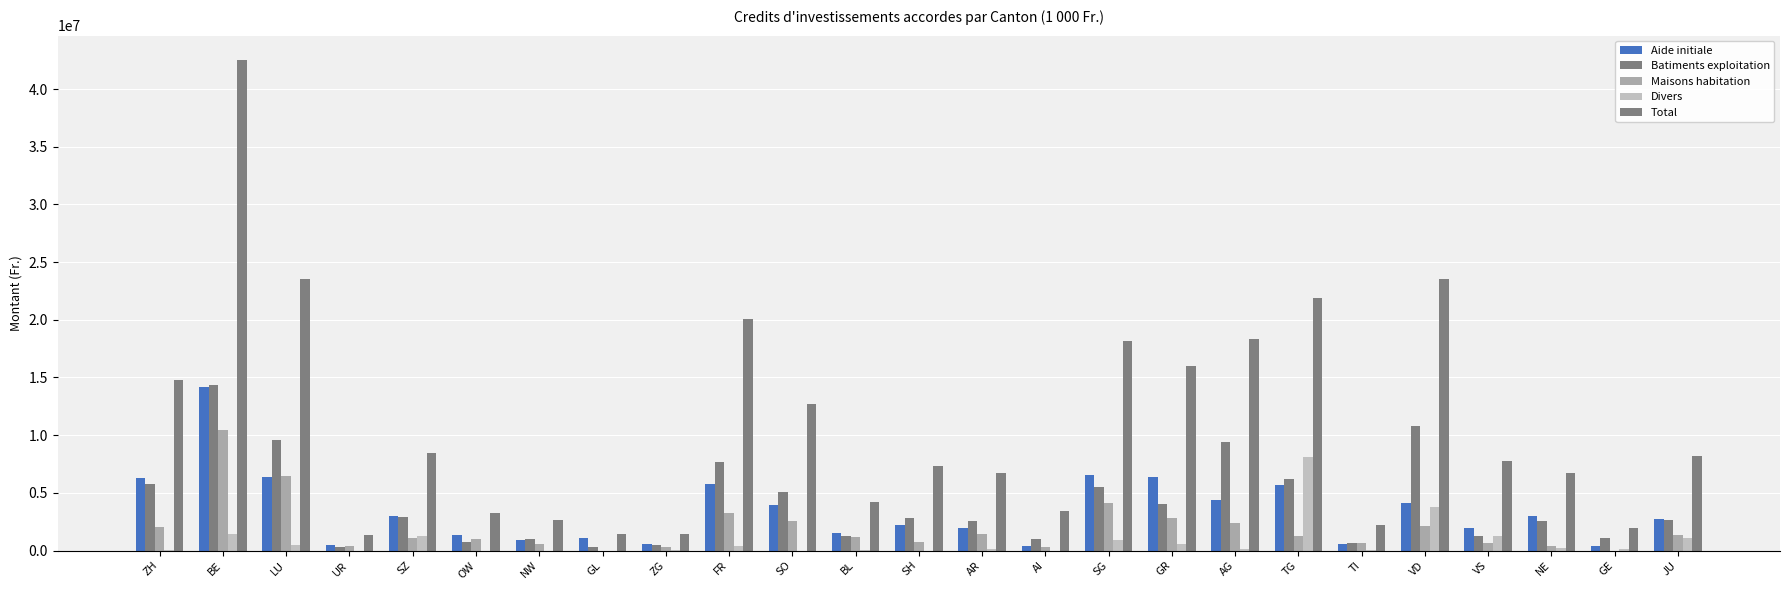

Reading right to left, transcribe all the data shown in this chart.

Aide initiale: 2720000	390000	3030000	1998000	4150000	600000	5660000	4380000	6415000	6560000	430000	1980000	2190000	1560000	3980000	5730000	540000	1130000	900000	1380000	3000000	490000	6380000	14184000	6270000
Batiments exploitation: 2629500	1118700	2547000	1278900	10831700	664300	6203500	9451576	4068750	5549080	1040750	2588000	2828968	1269000	5062790	7646000	493700	273160	1024200	710330	2924000	330000	9566200	14390980	5811000
Maisons habitation: 1356600	0	420000	640000	2139000	659800	1265000	2419000	2809000	4163000	280000	1435000	745940	1133000	2587500	3289000	303000	0	604800	1000000	1061000	400000	6419650	10414080	2053000
Divers: 1100000	100300	186500	1286400	3818400	44900	8100000	100000	612000	904620	0	165000	0	30000	0	408000	82000	0	0	0	1221200	0	443000	1452400	58000
Total: 8226700	1965600	6684800	7727900	23519100	2241300	21876500	18318576	16001750	18204200	3393650	6718000	7369708	4172200	12678090	20028000	1418700	1403160	2669000	3274330	8456200	1340000	23559850	42501060	14762000